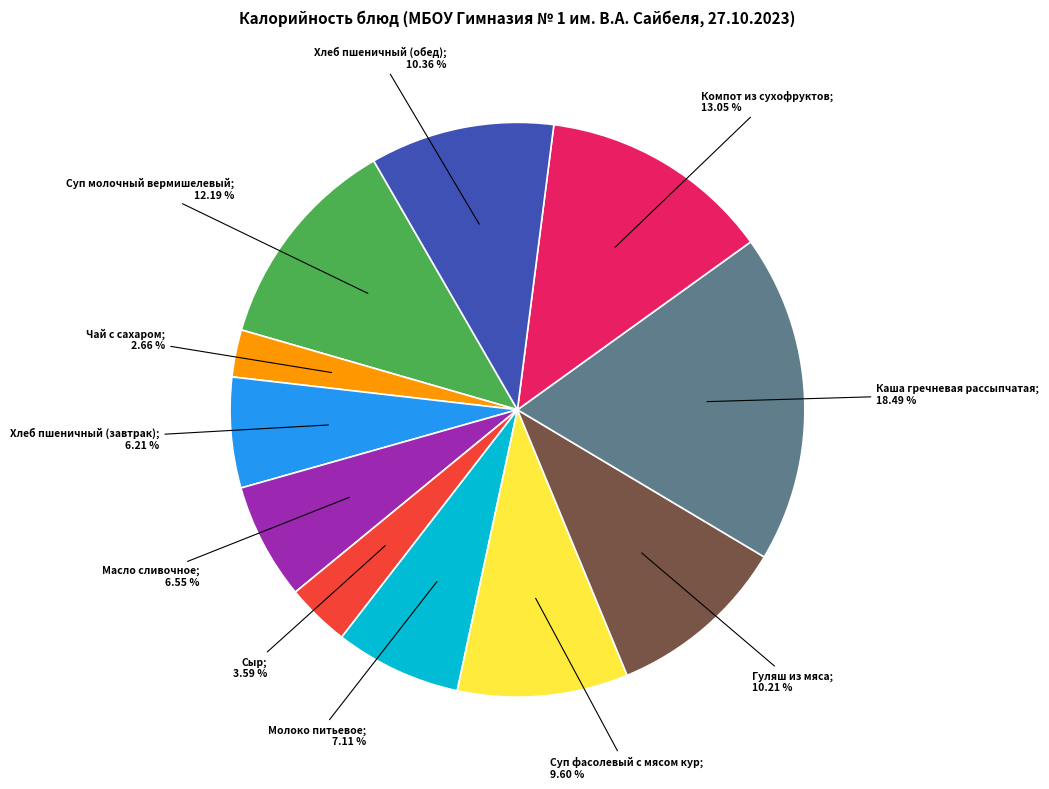

Is there any slice that represents more than half of the pie?

No